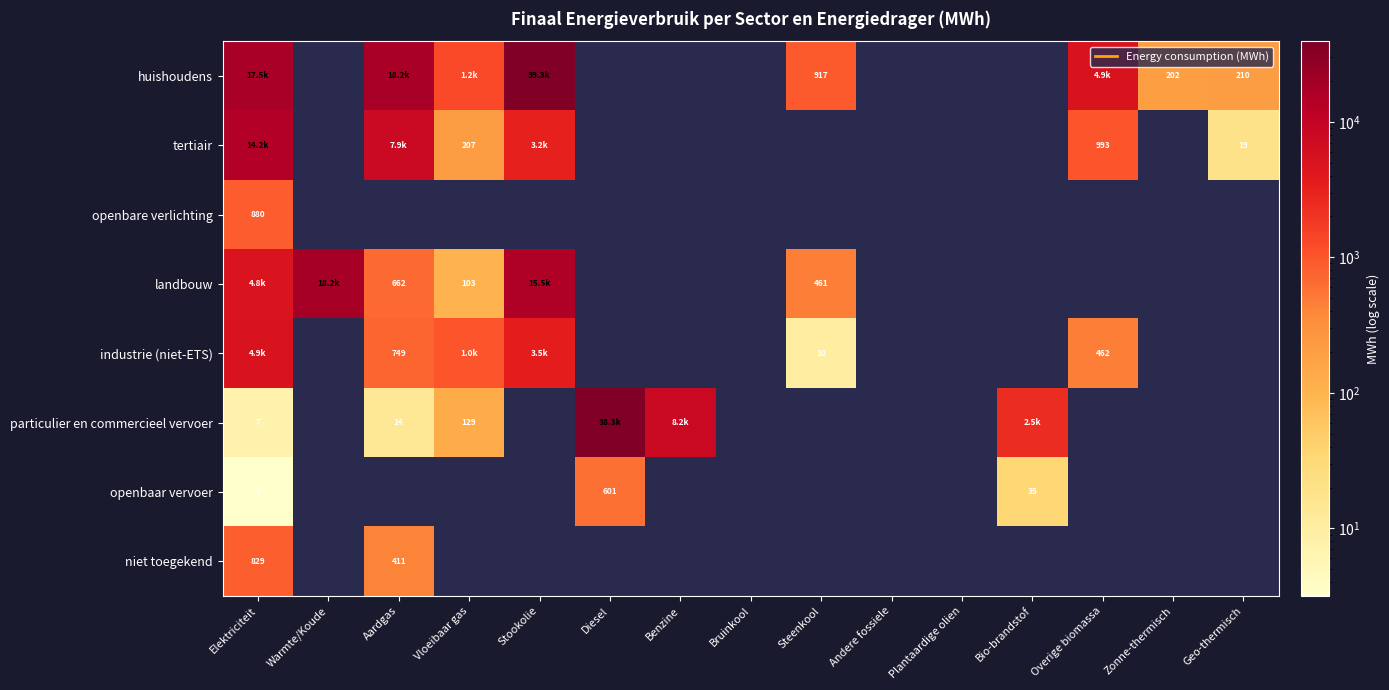

Count the number of categories in the chart.

15